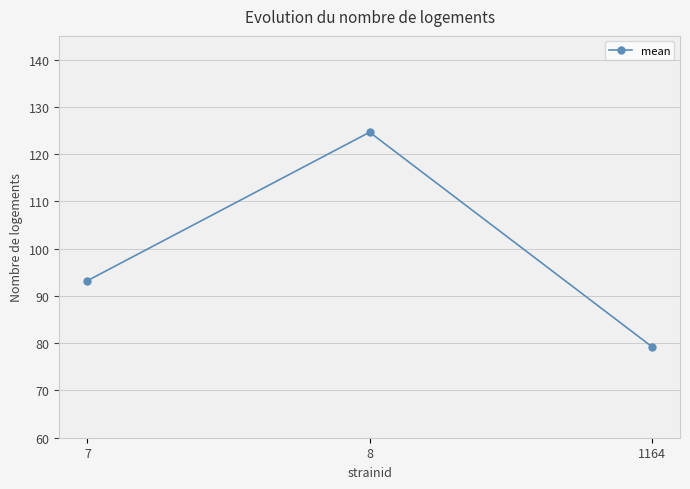

What is the sum of all values?

297.1